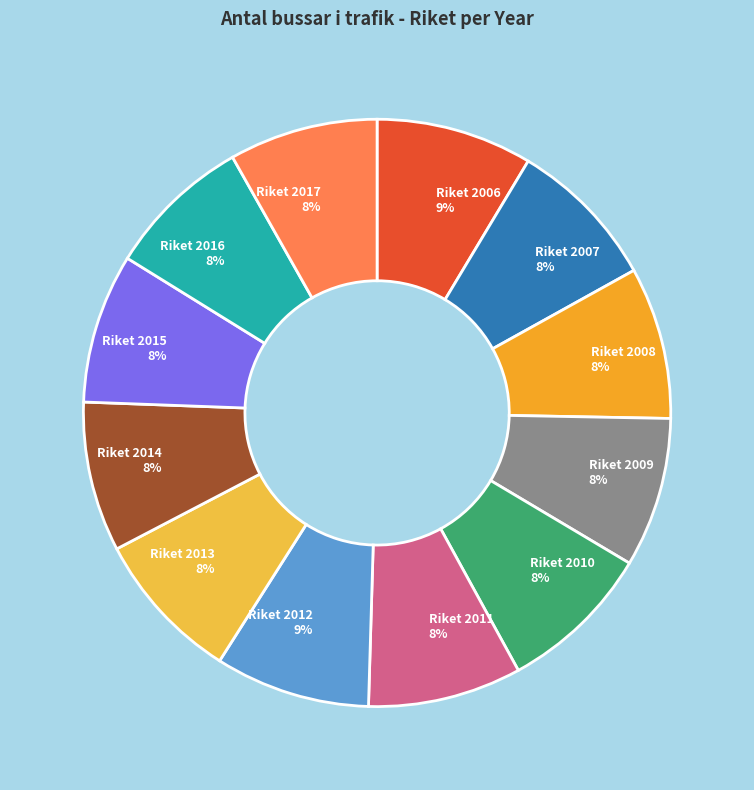

Do Riket 2015 and Riket 2006 together represent more than half of the pie?

No